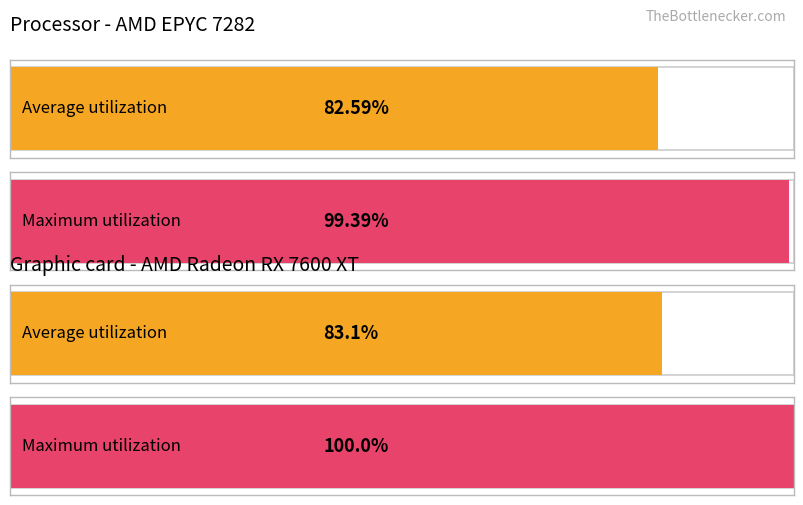

Rank the series by their maximum value, from lowest to highest.

Average utilization, Maximum utilization